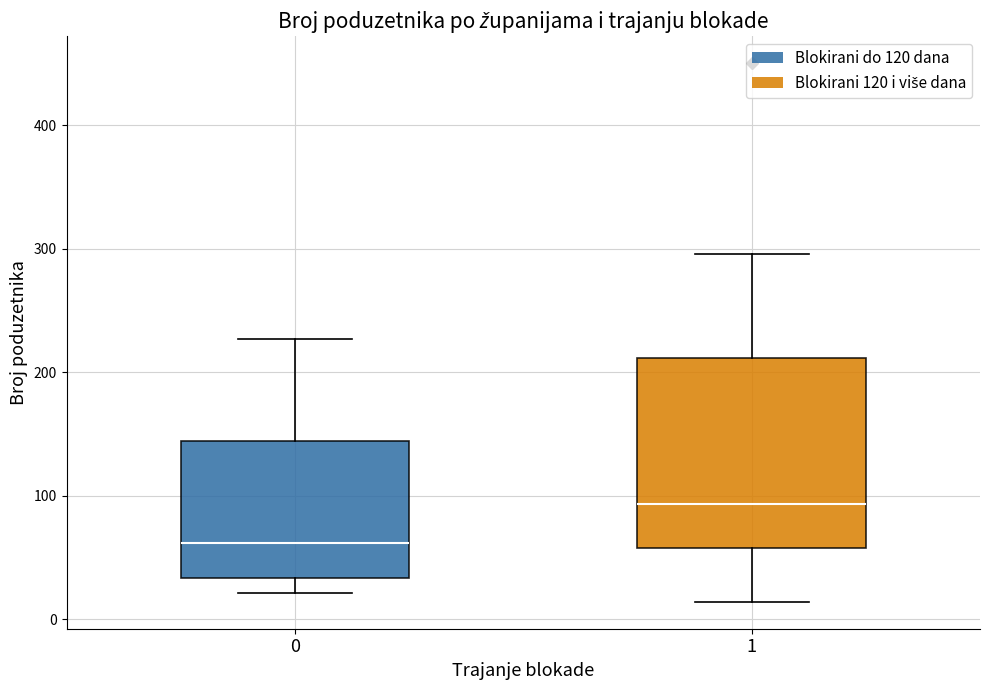

Which box has the highest median line?

1